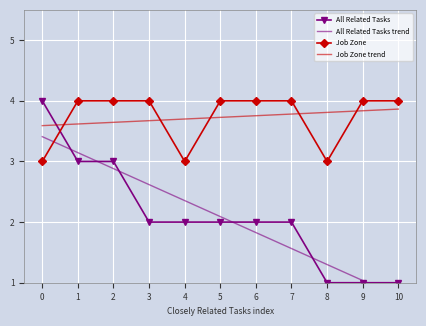

True or false: Job Zone has a value of 1.9 at 6.

False